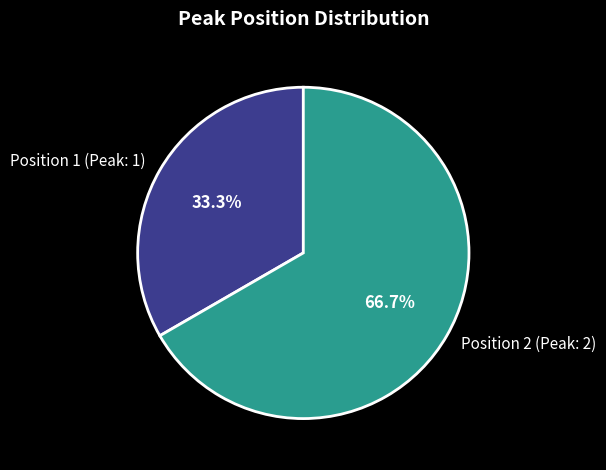

Approximately how many times larger is the value at Position 1 (Peak: 1) compared to Position 2 (Peak: 2)?

0.5